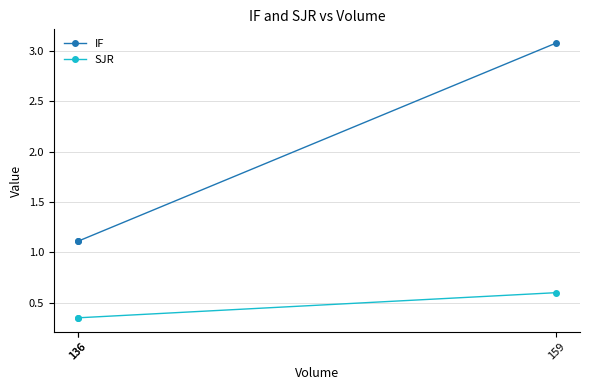

List the series in order of their overall mean, highest first.

IF, SJR